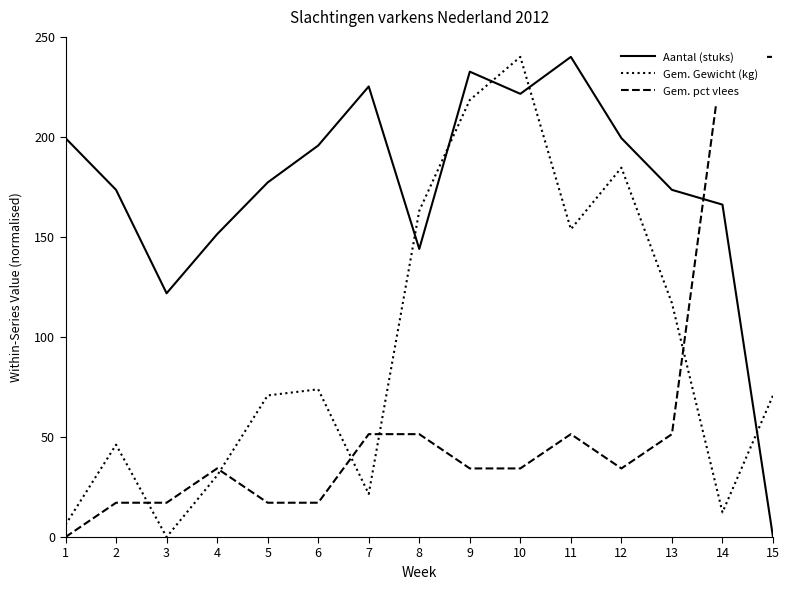

At which category does Aantal (stuks) reach its first local valley?

3